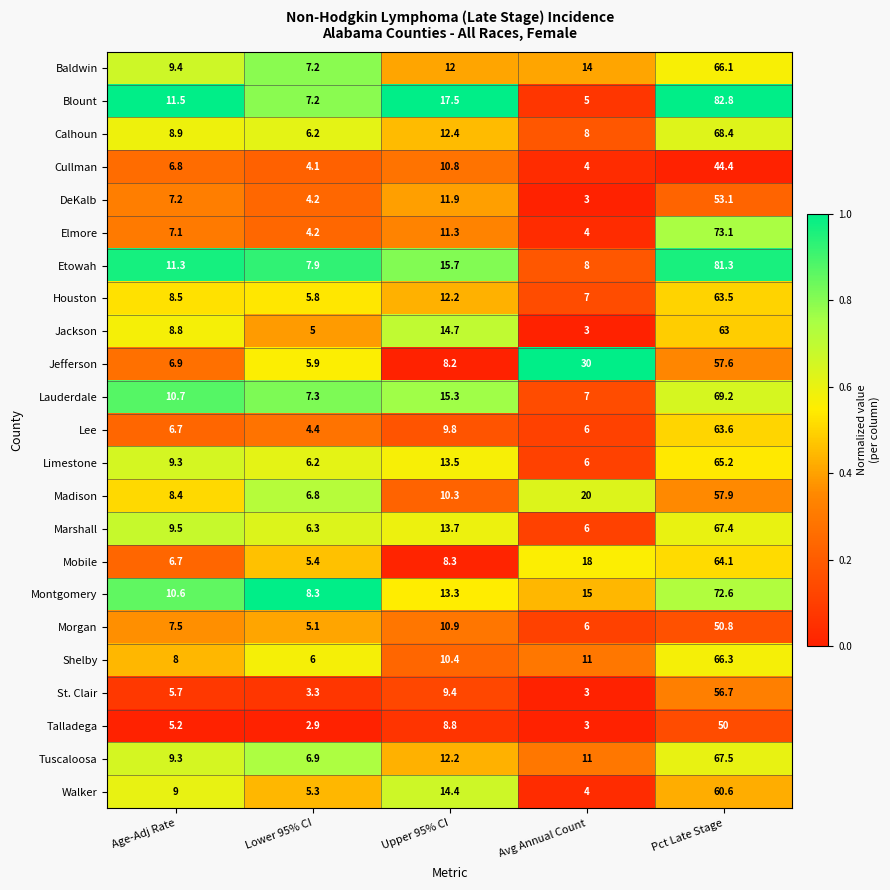

What value does the Cullman series have at Pct Late Stage?

44.4